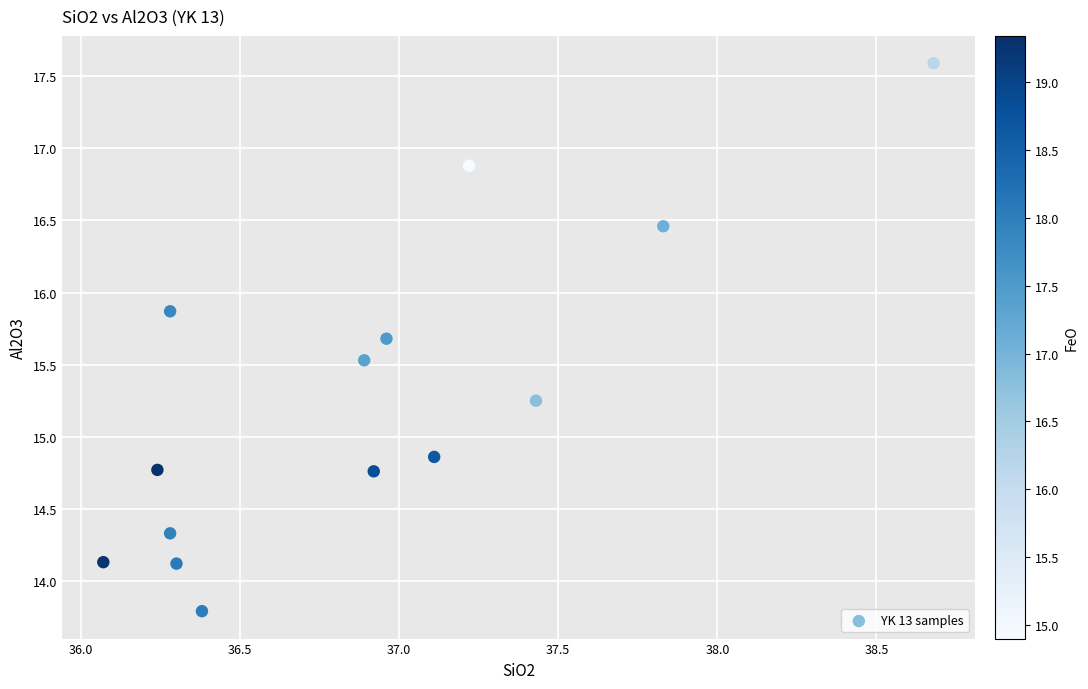

What Y value in the scatter plot is closest to 15?

14.9